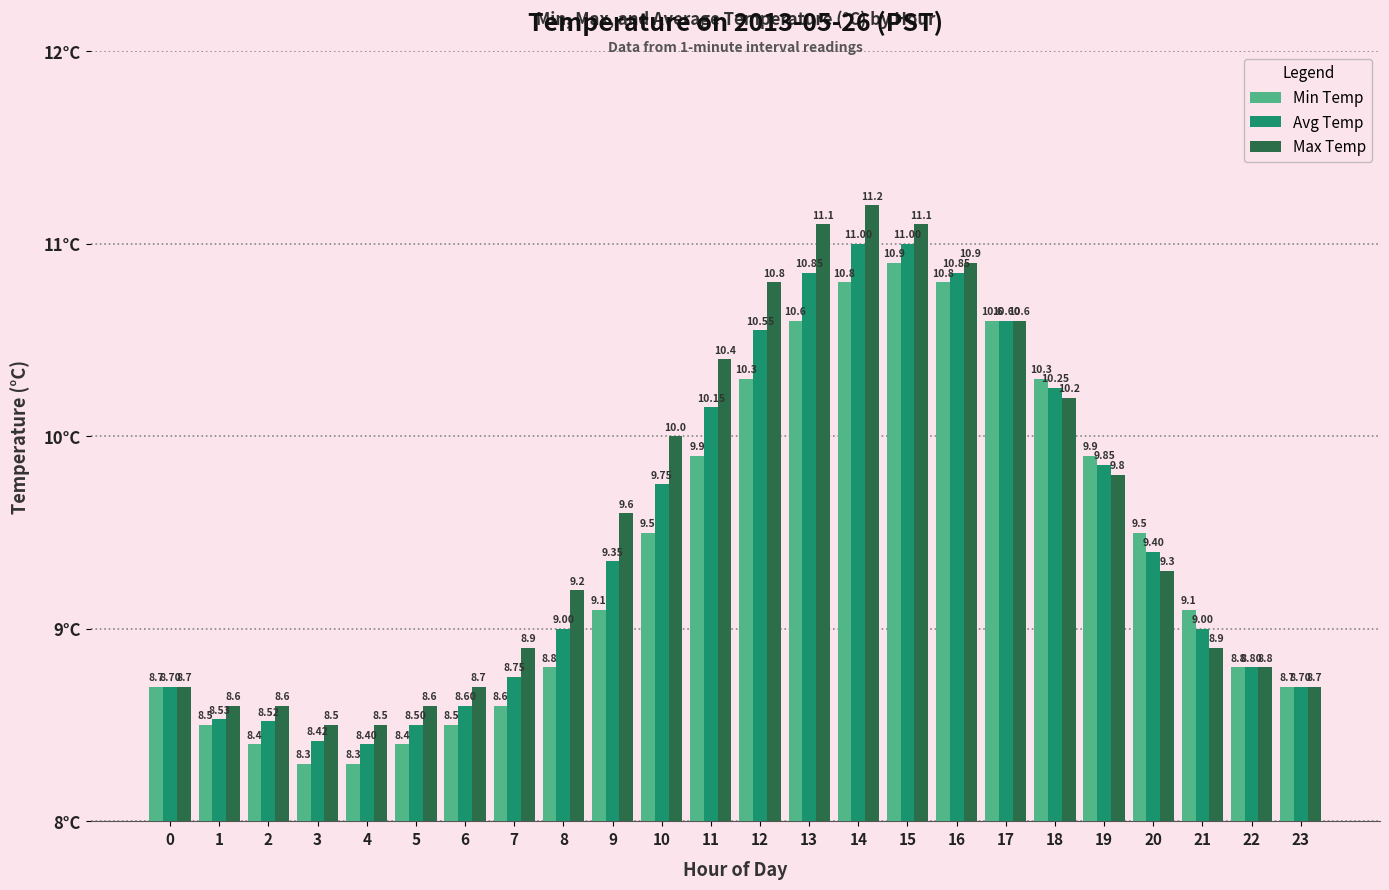

What is the sum of all Avg Temp values?

227.5